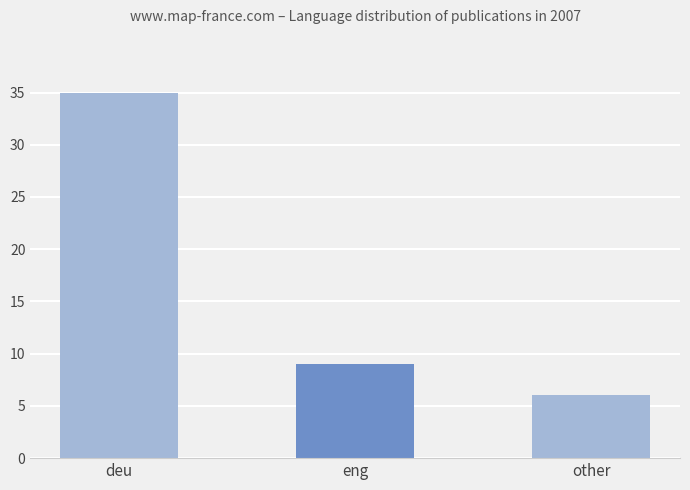

Rank the categories by value from highest to lowest.

deu, eng, other